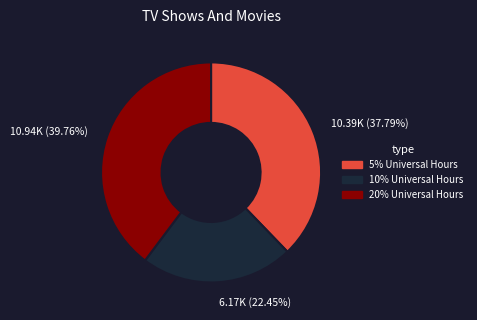

To the nearest percent, what is the difference between the largest and smallest slice percentages?

17%